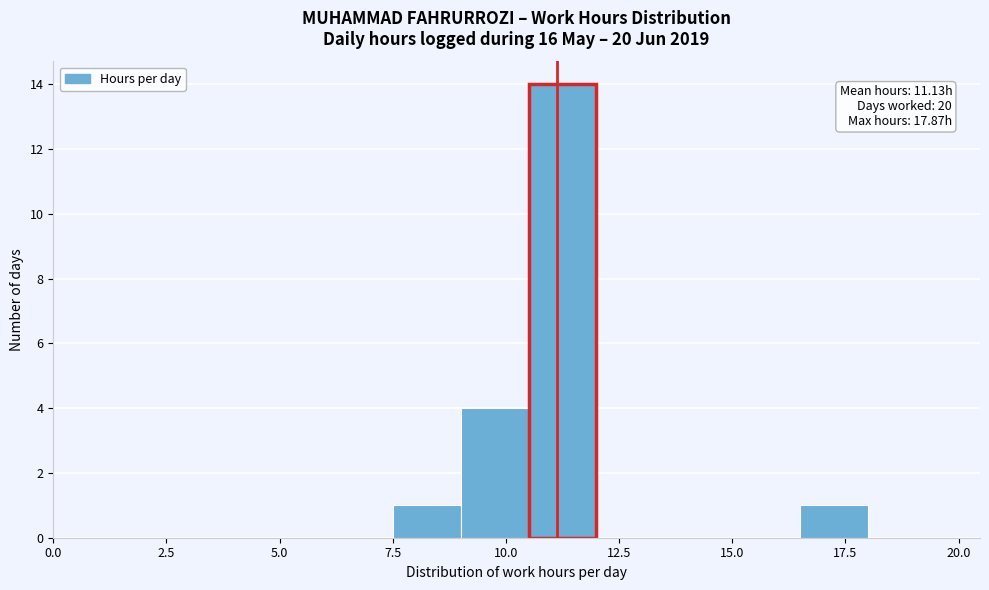

Read against the x-axis, roughly where is the centre of the tallest bar?

11.5